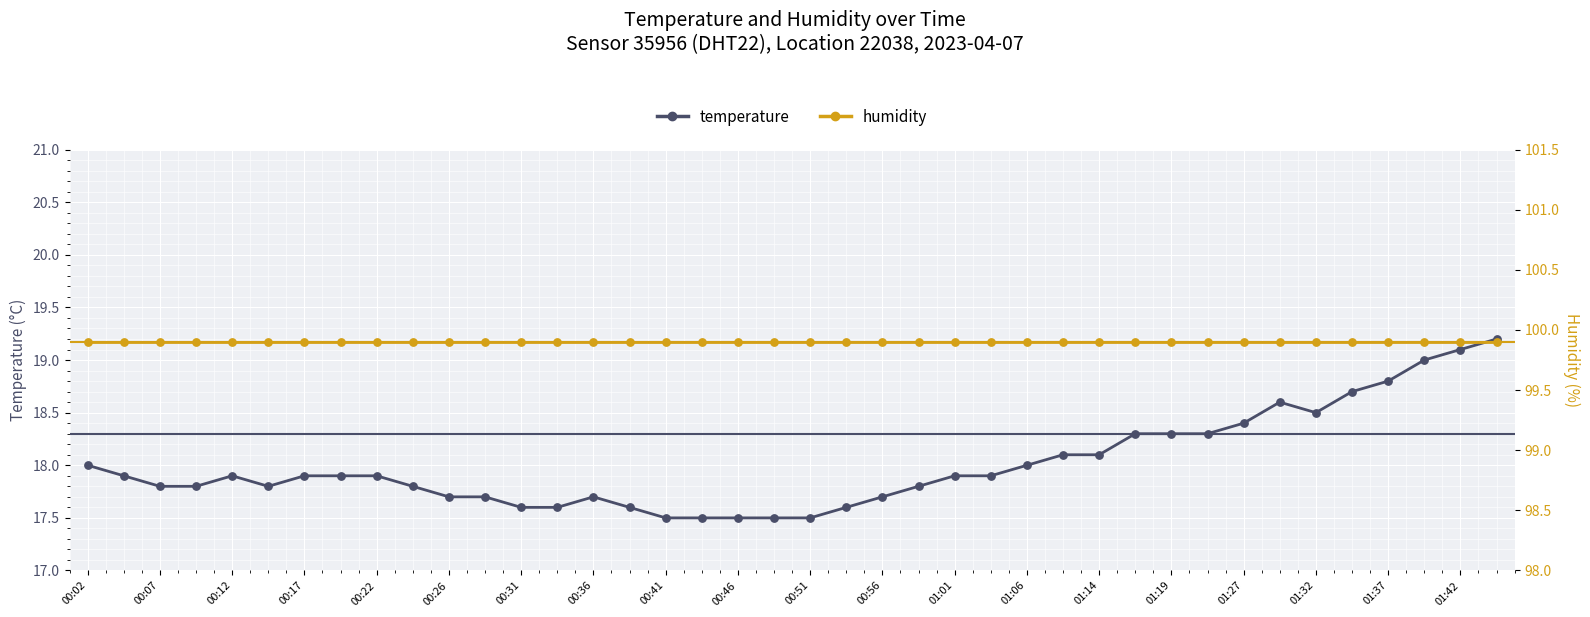

Which series contains the highest Y value?

humidity